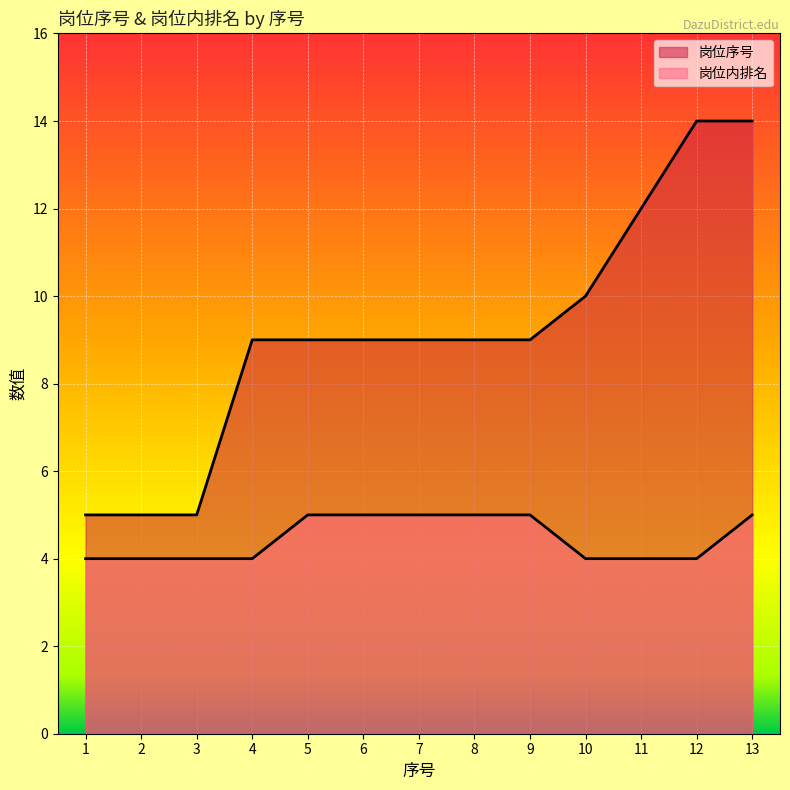

What is the sum of all 岗位内排名 values?

58